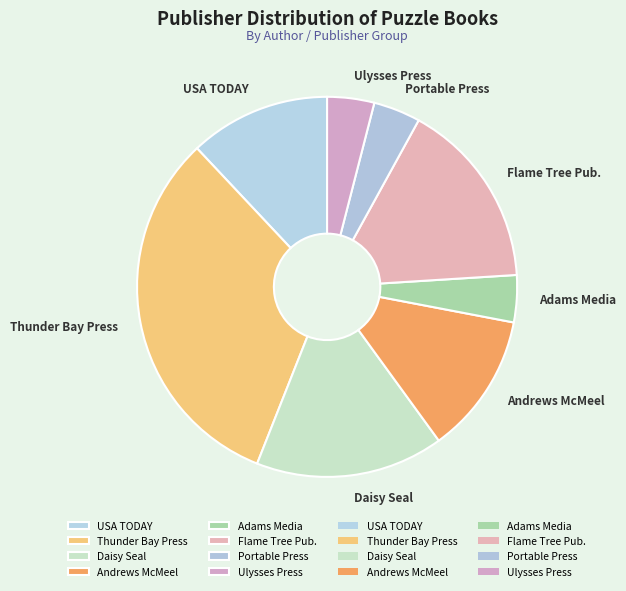

The Flame Tree Pub. slice represents 7% of the pie. True or false?

False